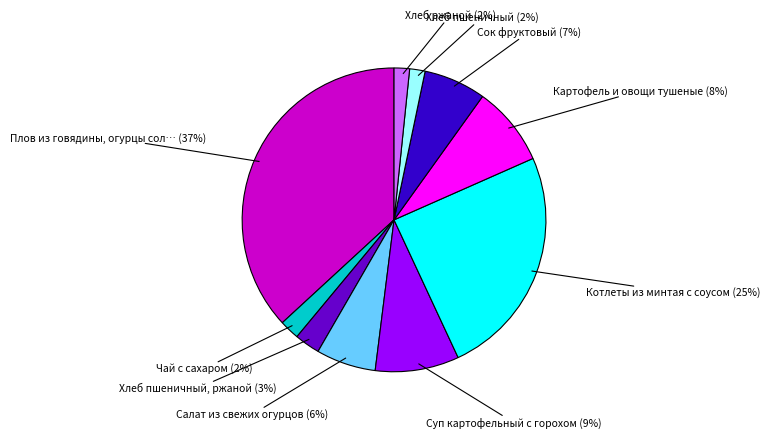

How many slices are in this pie chart?

10